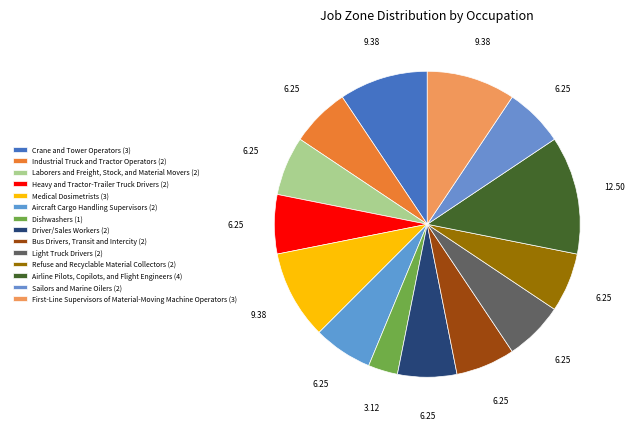

True or false: Industrial Truck and Tractor Operators accounts for 1% of the total.

False